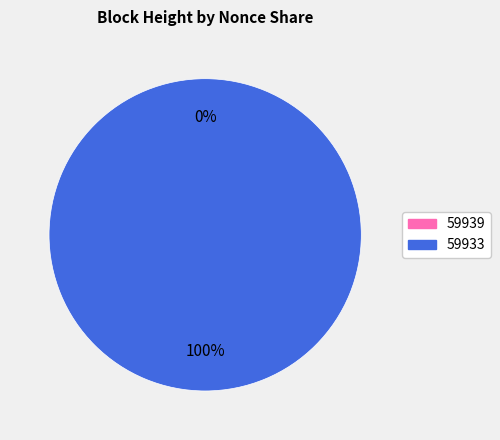

To the nearest percent, what is the difference between the 59933 and 59939 slice percentages?

100%